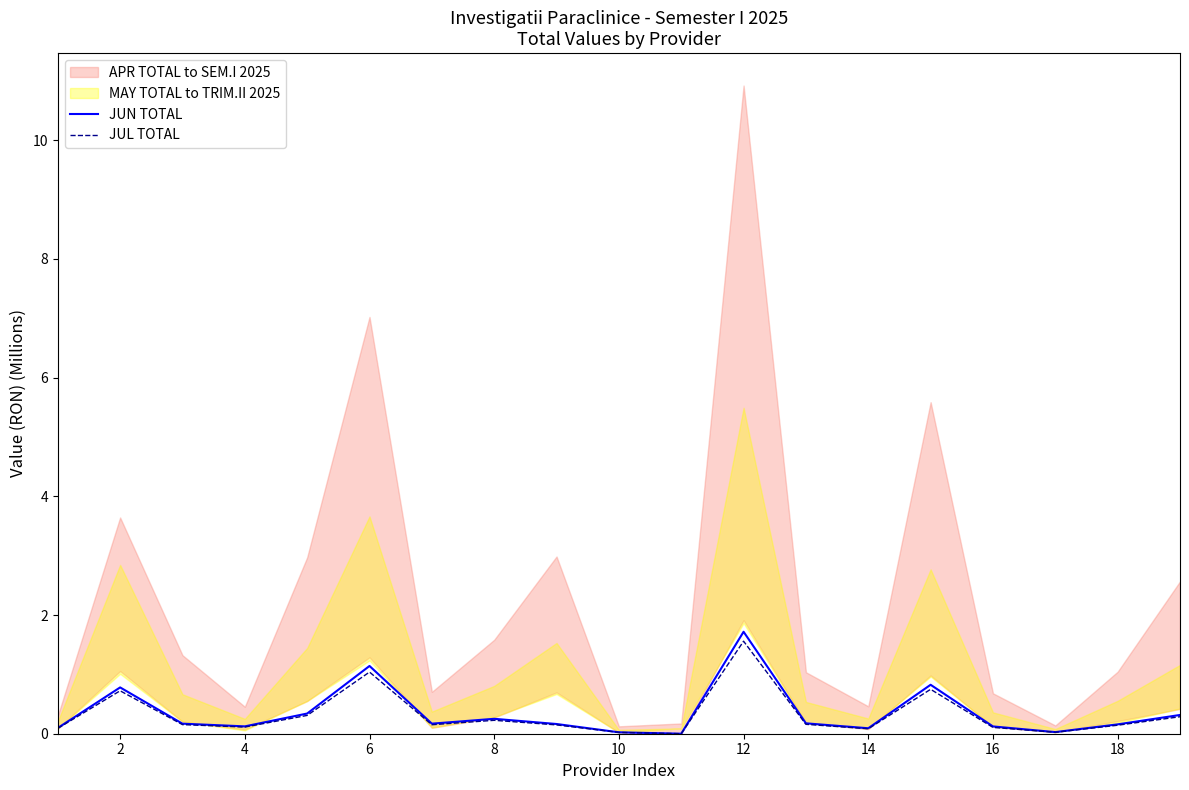

Is it true that JUN TOTAL equals 0.2 at 18?

True